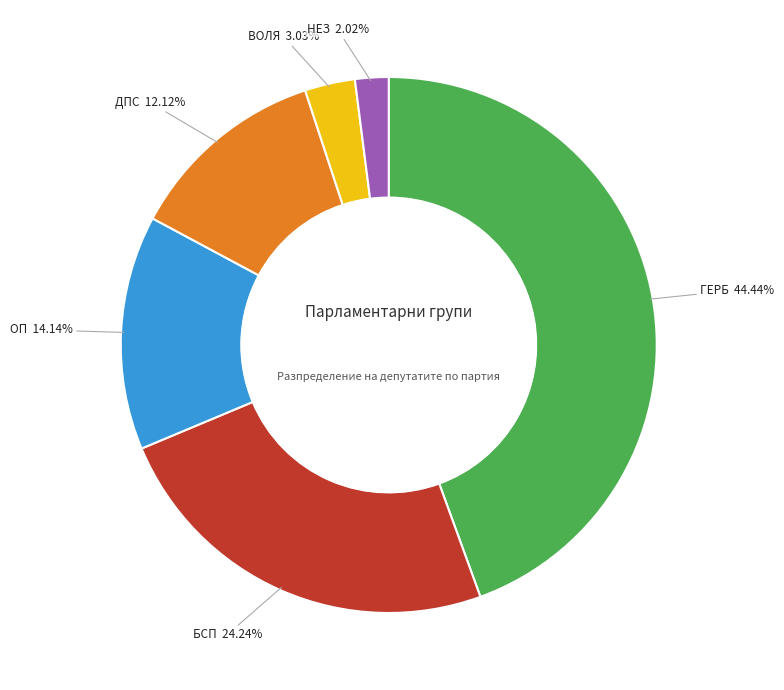

What portion of the pie excludes ВОЛЯ?

97.0%